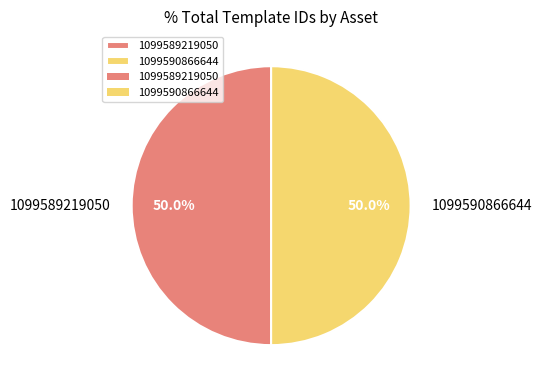

What is the ratio of the value at 1099589219050 to the value at 1099590866644?

1.0